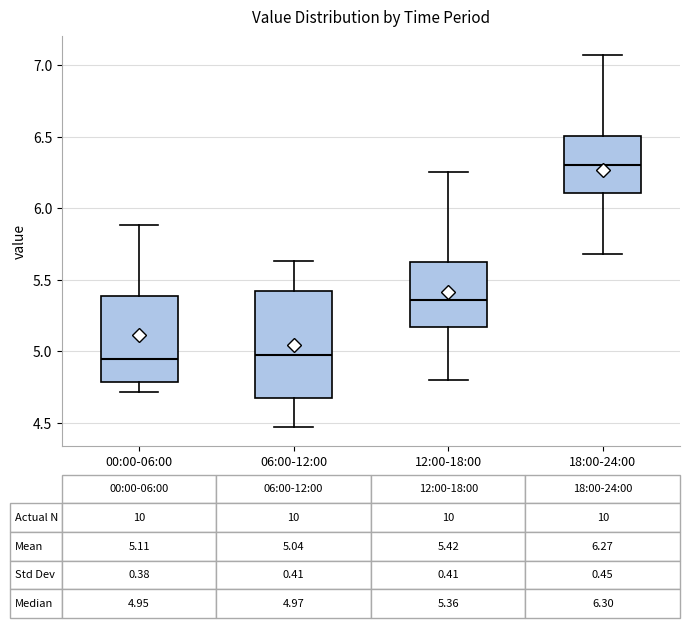

Which box's median line is the highest?

18:00-24:00